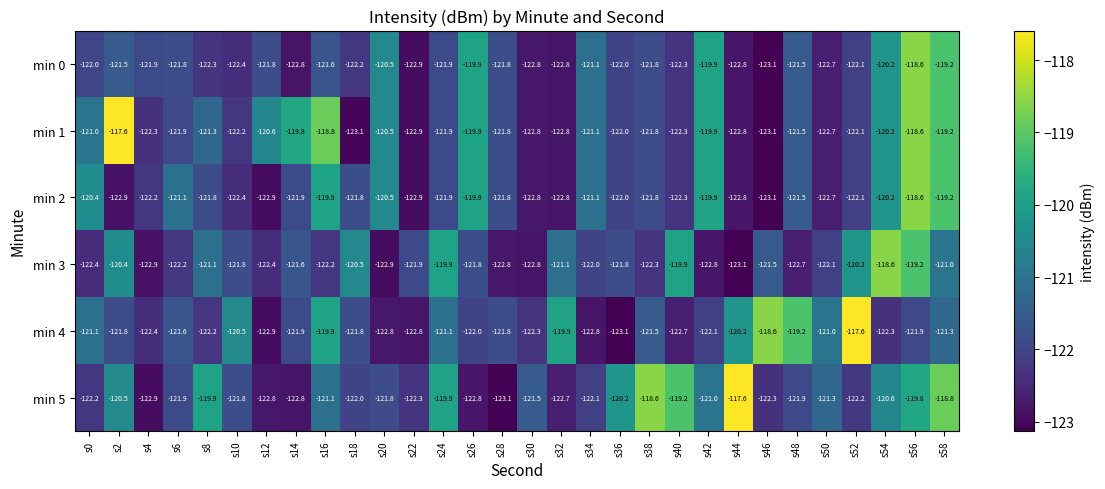

Between s4 and s54, which series saw the biggest shift?

min 3